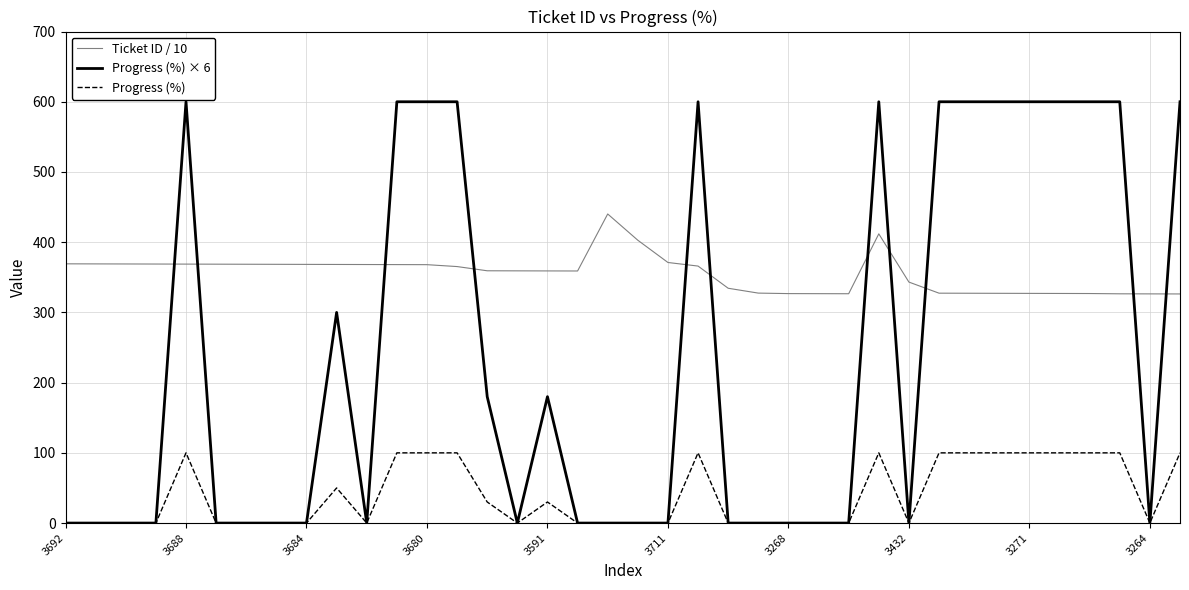

What is the sum of all Progress (%) × 6 values?

9060.0